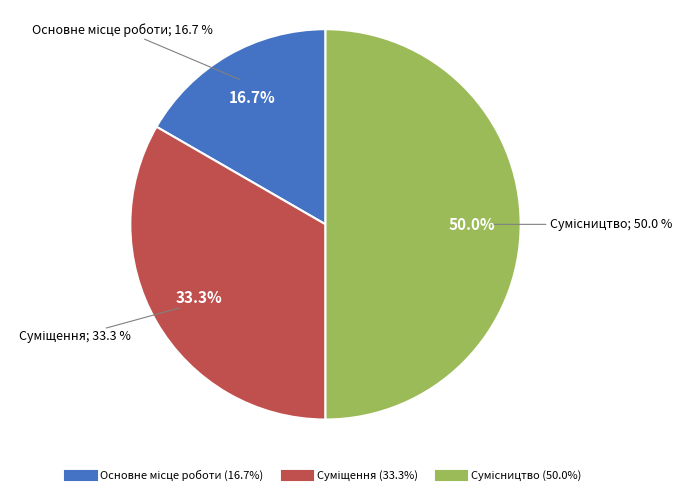

What percentage is the Сумісництво slice, to the nearest percent?

50%